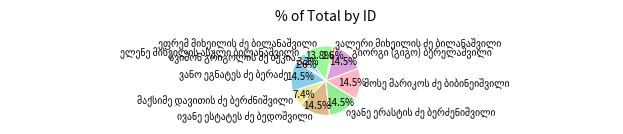

Is there any slice that represents more than half of the pie?

No